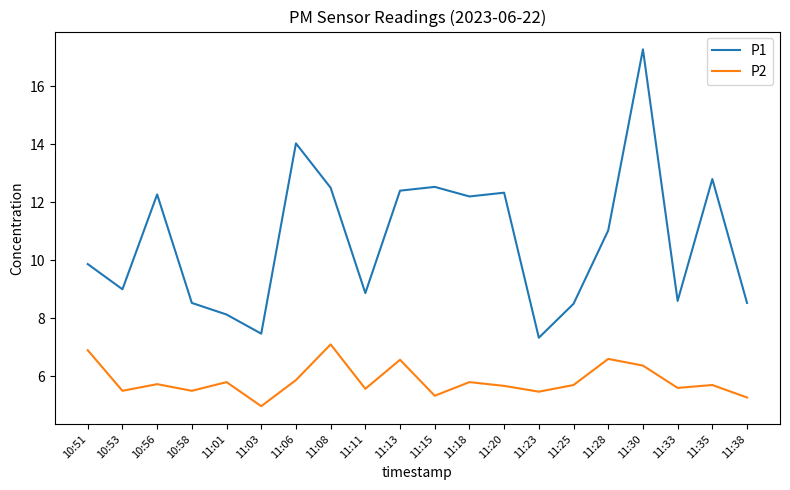

True or false: P1 and P2 cross at least once.

False